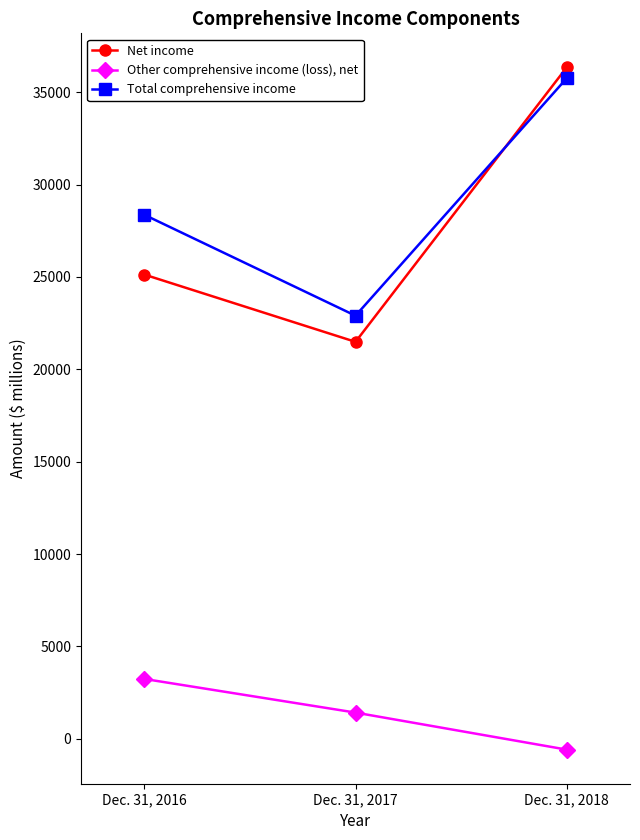

What is the approximate value of Net income at Dec. 31, 2016?

25126